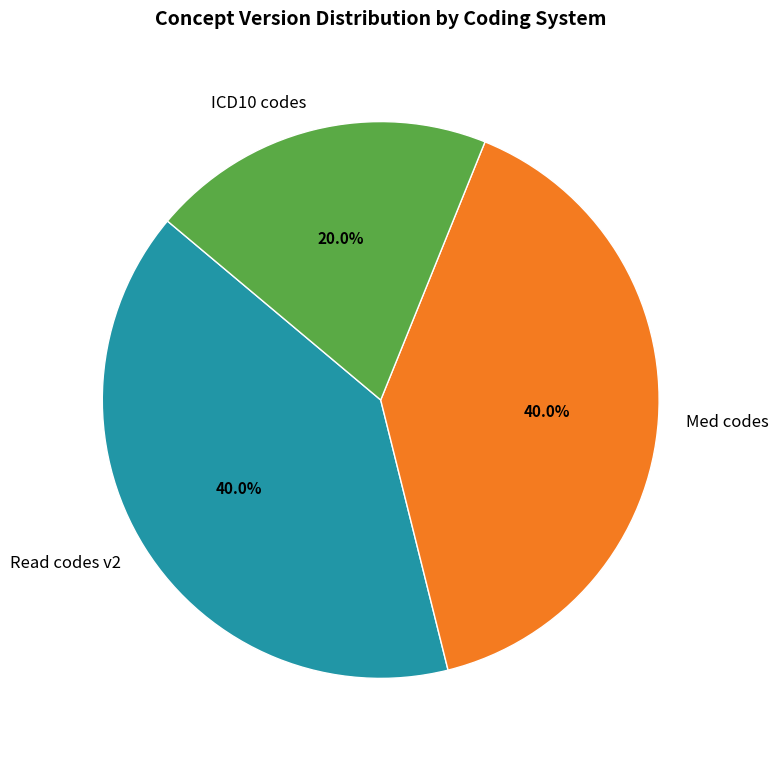

How many segments does this pie chart have?

3